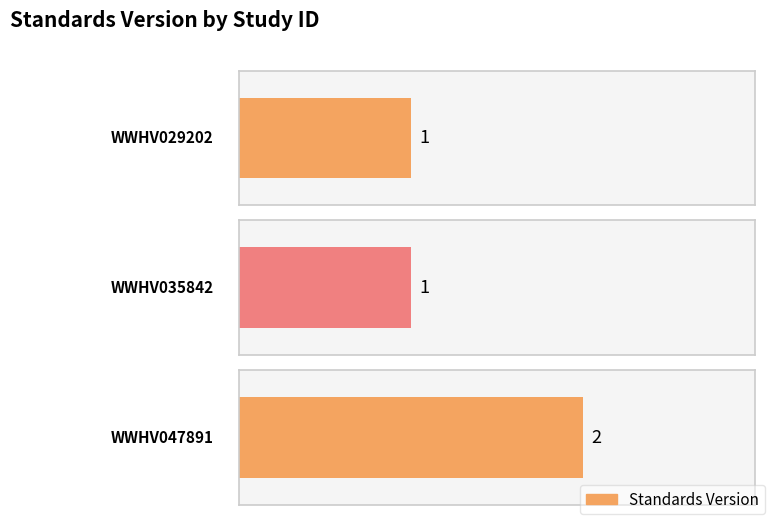

What is the value of the 3rd bar from the left?

2